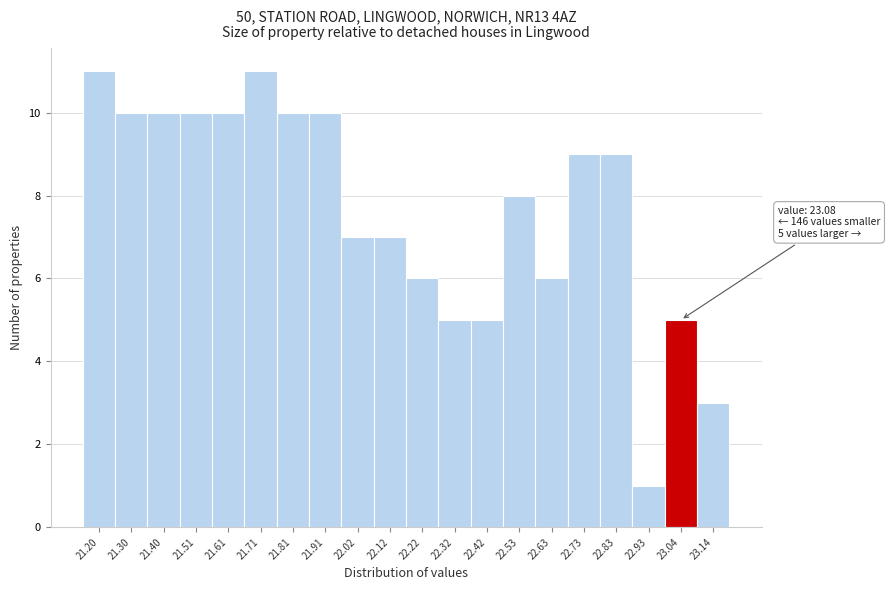

Reading left to right, extract all data points from this chart.

11	10	10	10	10	11	10	10	7	7	6	5	5	8	6	9	9	1	5	3